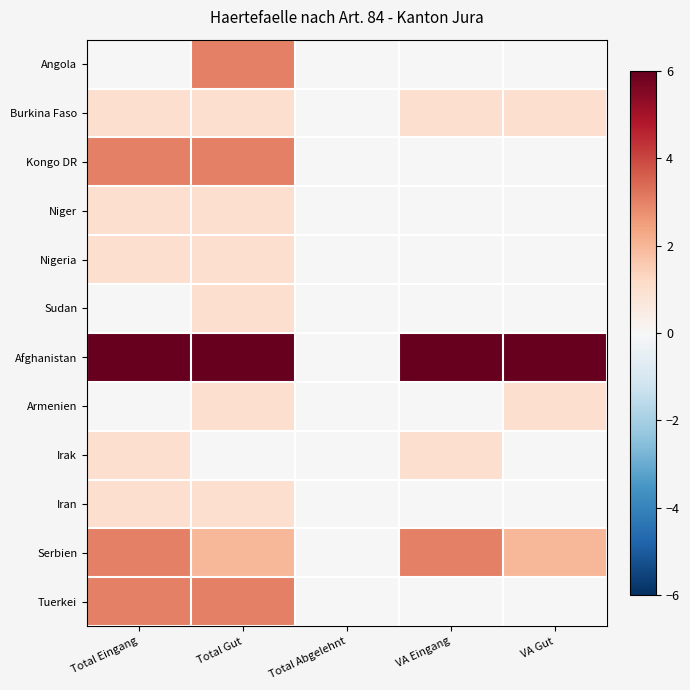

Which has a higher value, VA Eingang or Total Gut?

Total Gut